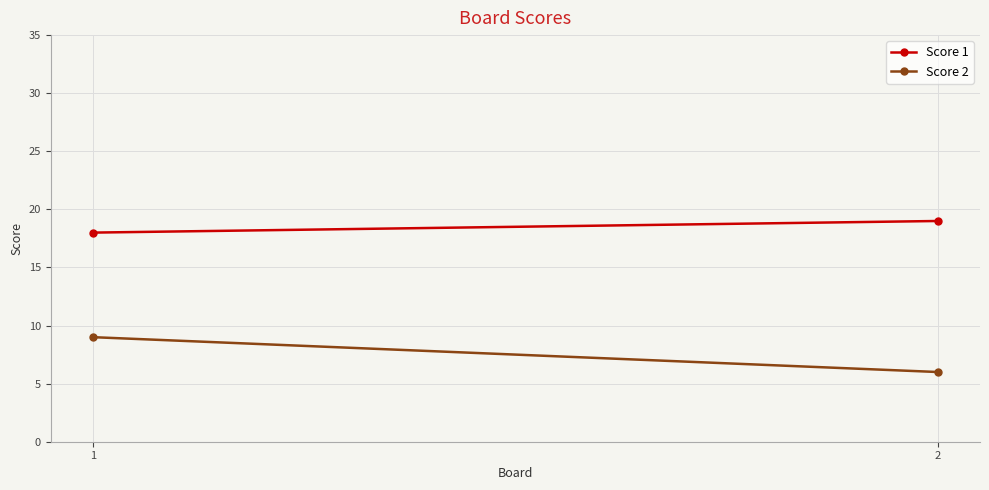

Reading left to right, extract all data points from this chart.

Score 1: 18	19
Score 2: 9	6